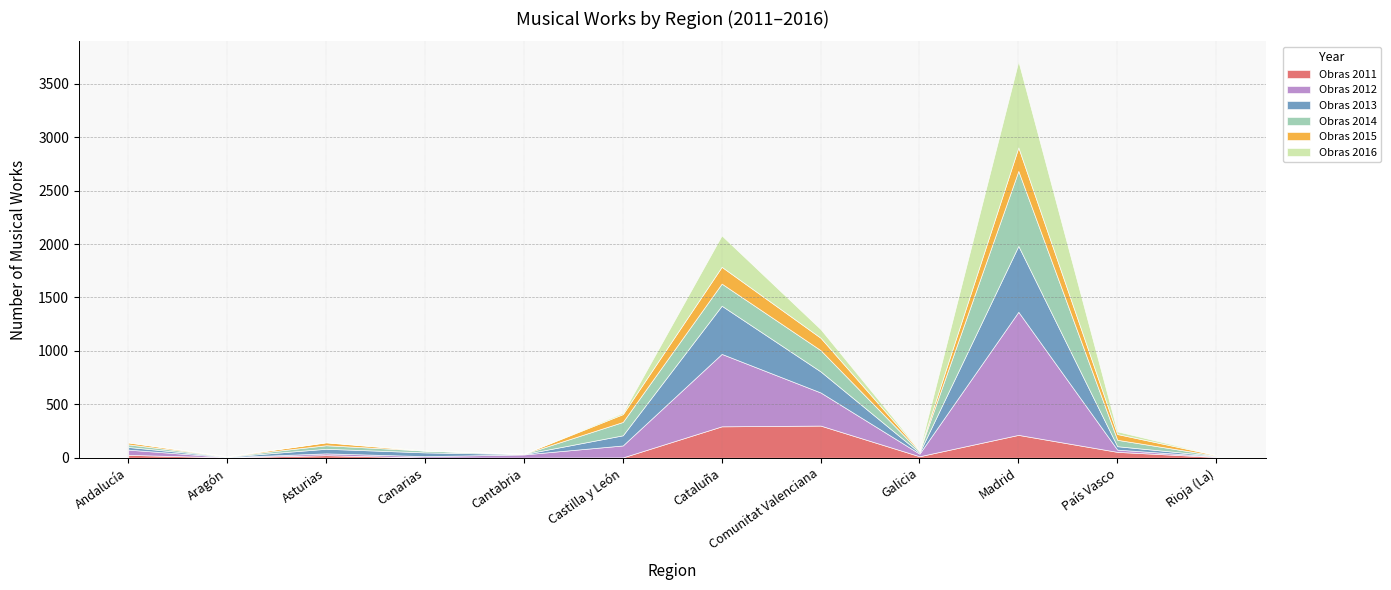

Where do Obras 2015 and Obras 2012 first cross each other?

Aragón and Asturias